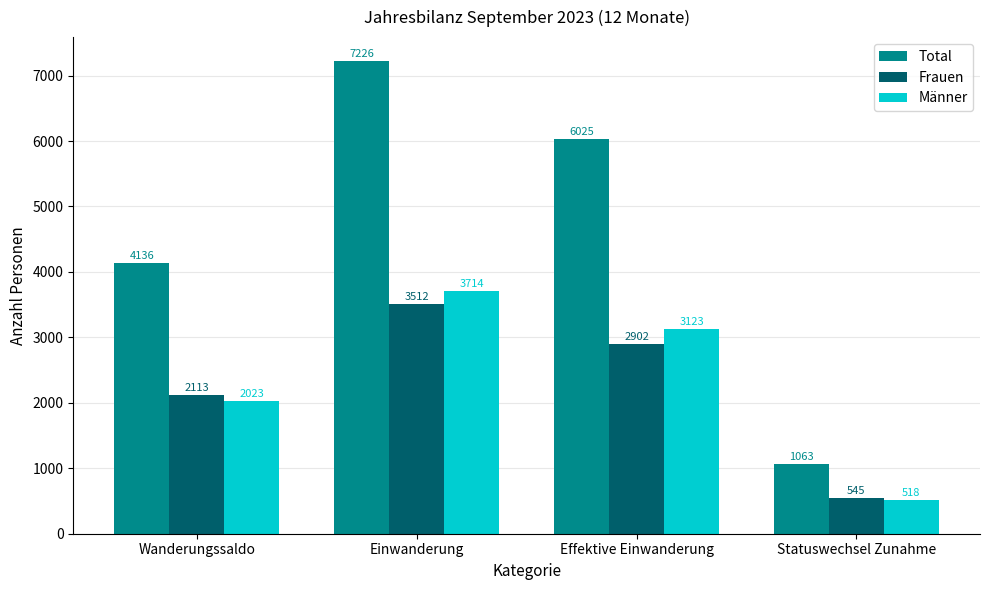

What is the average value of the Frauen series?

2268